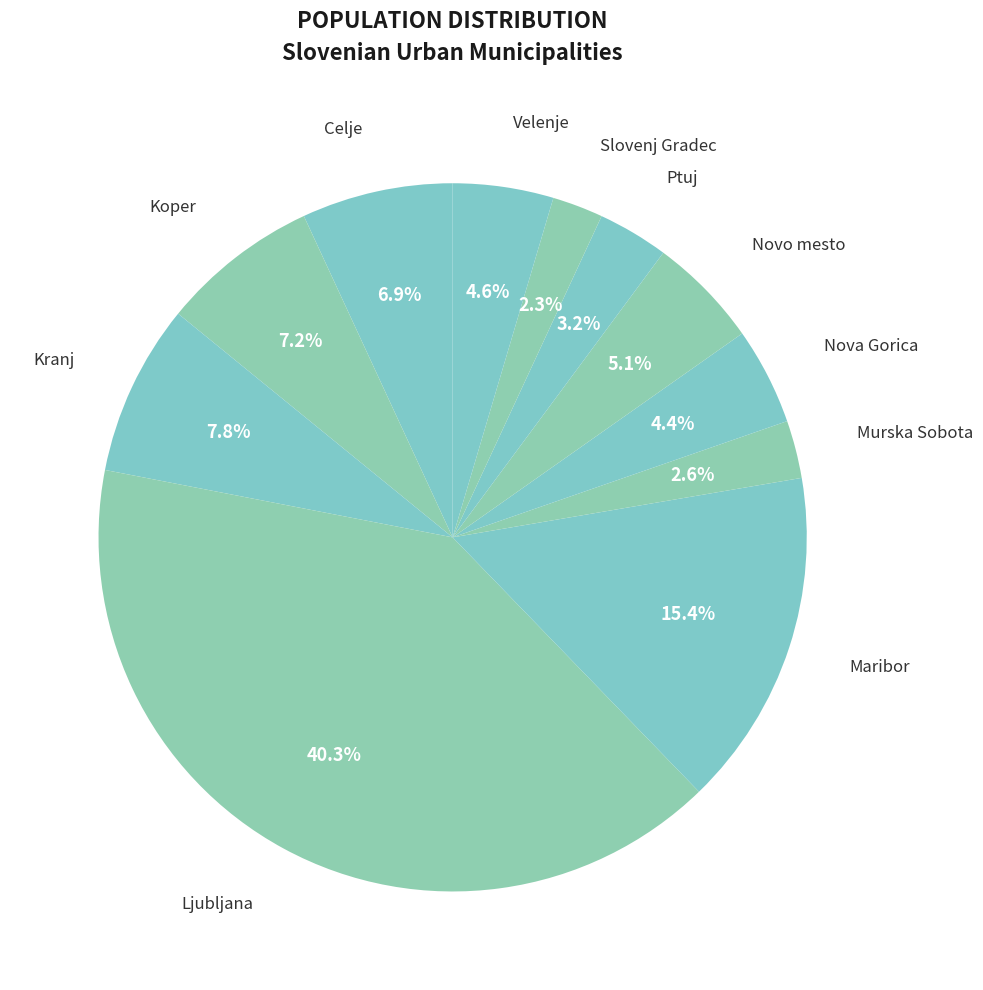

To the nearest percent, what is the combined percentage of Velenje and Koper?

12%